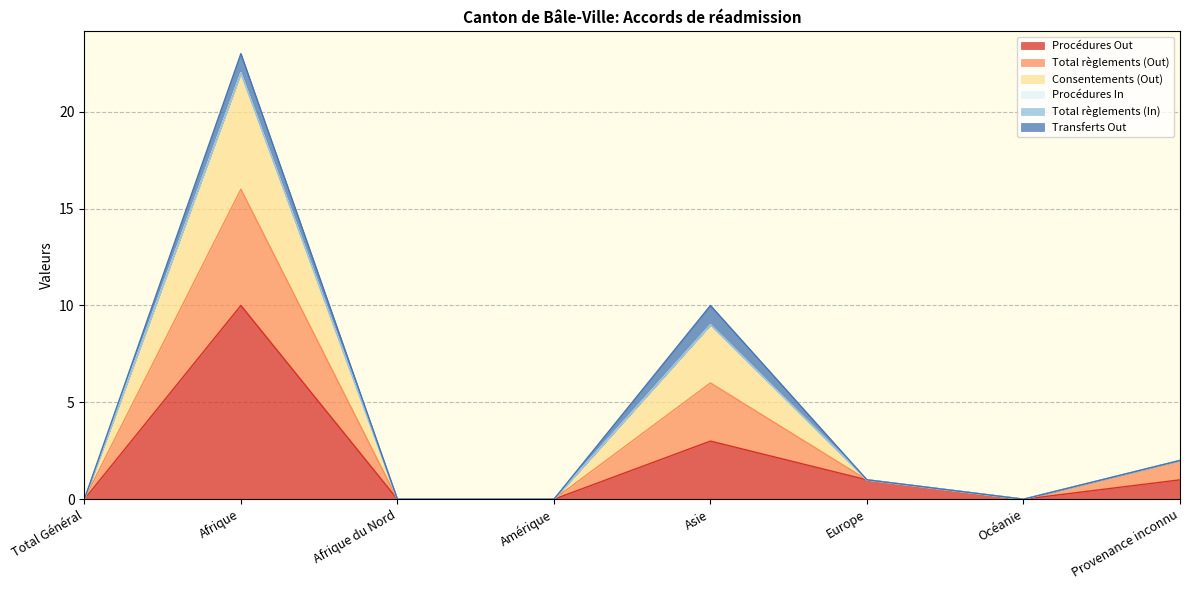

Where does the Consentements (Out) series first go above 1?

Afrique